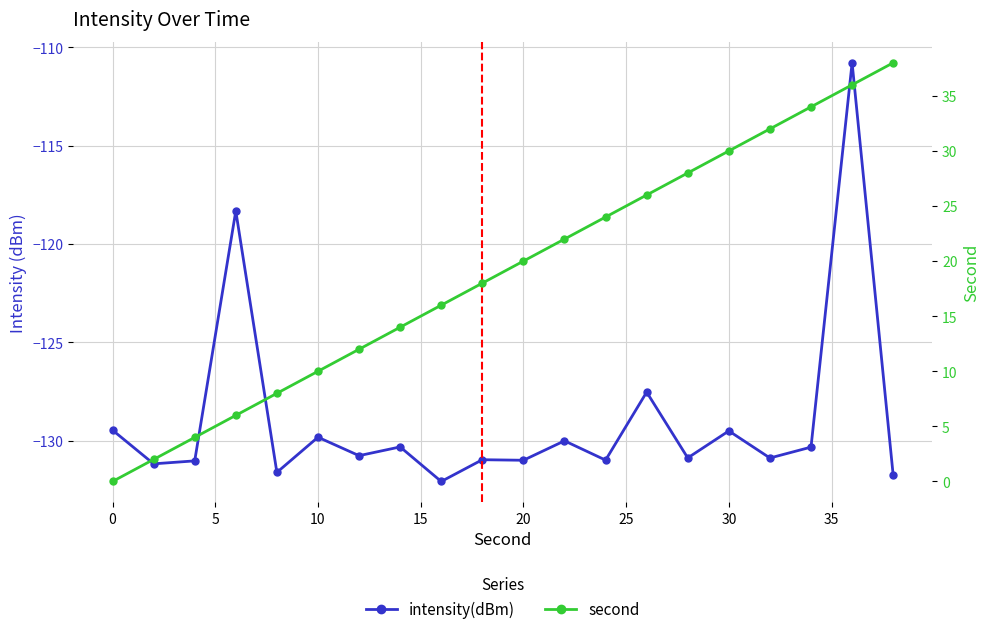

Does the chart have visible grid lines?

Yes